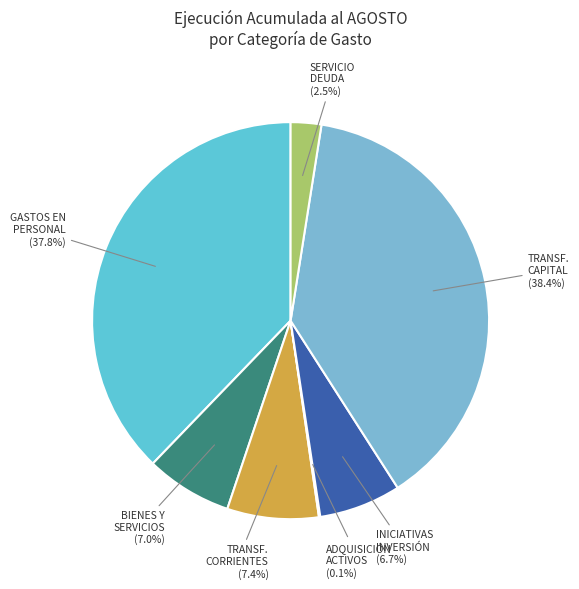

Does GASTOS EN PERSONAL account for over 50% of the chart?

No